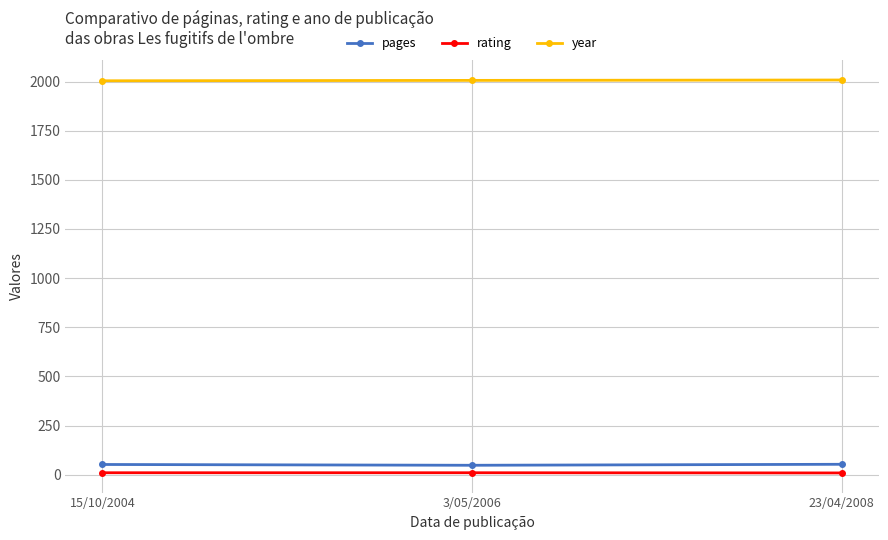

What is the average value of the year series?

2006